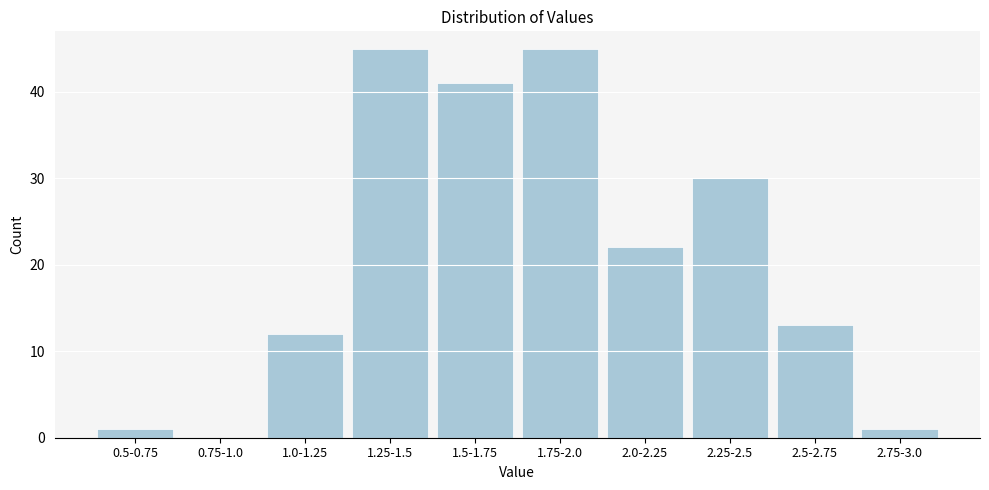

Reading left to right, extract all data points from this chart.

0.5-0.75=1	0.75-1.0=0	1.0-1.25=12	1.25-1.5=45	1.5-1.75=41	1.75-2.0=45	2.0-2.25=22	2.25-2.5=30	2.5-2.75=13	2.75-3.0=1